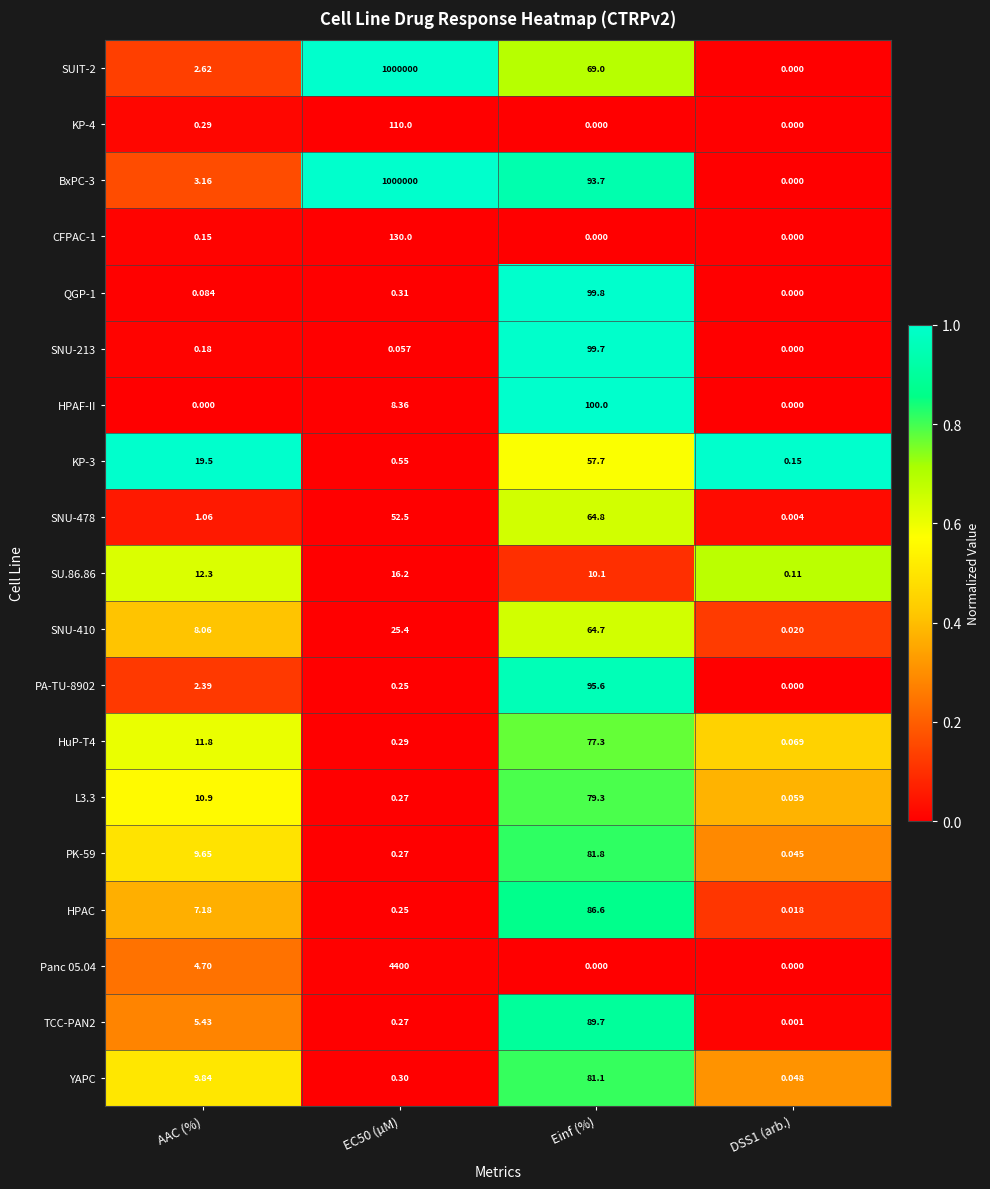

What is the spread (max minus min) of values at Einf (%)?

100.0